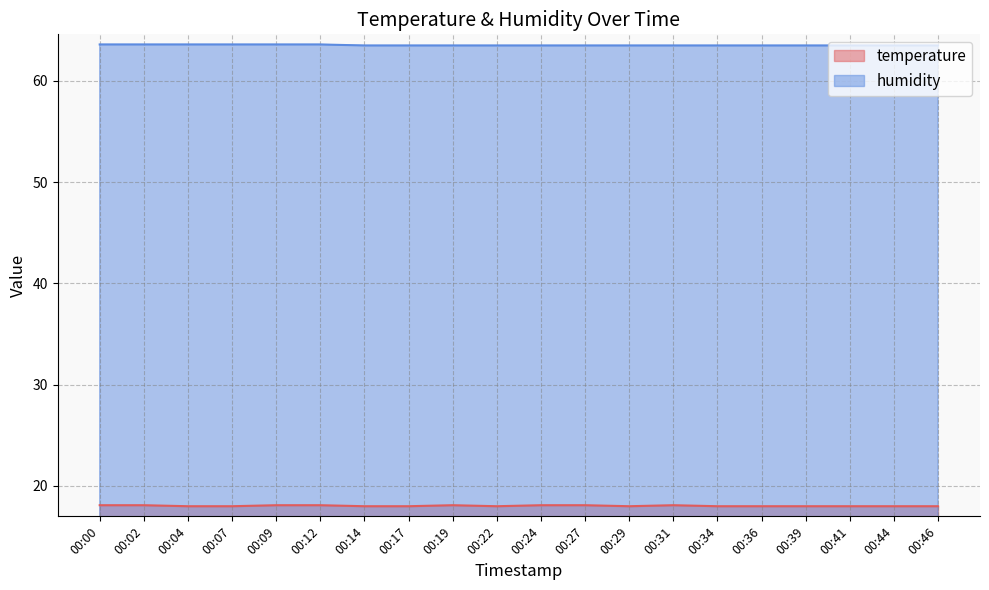

Which series changed the most between 00:14 and 00:29?

temperature